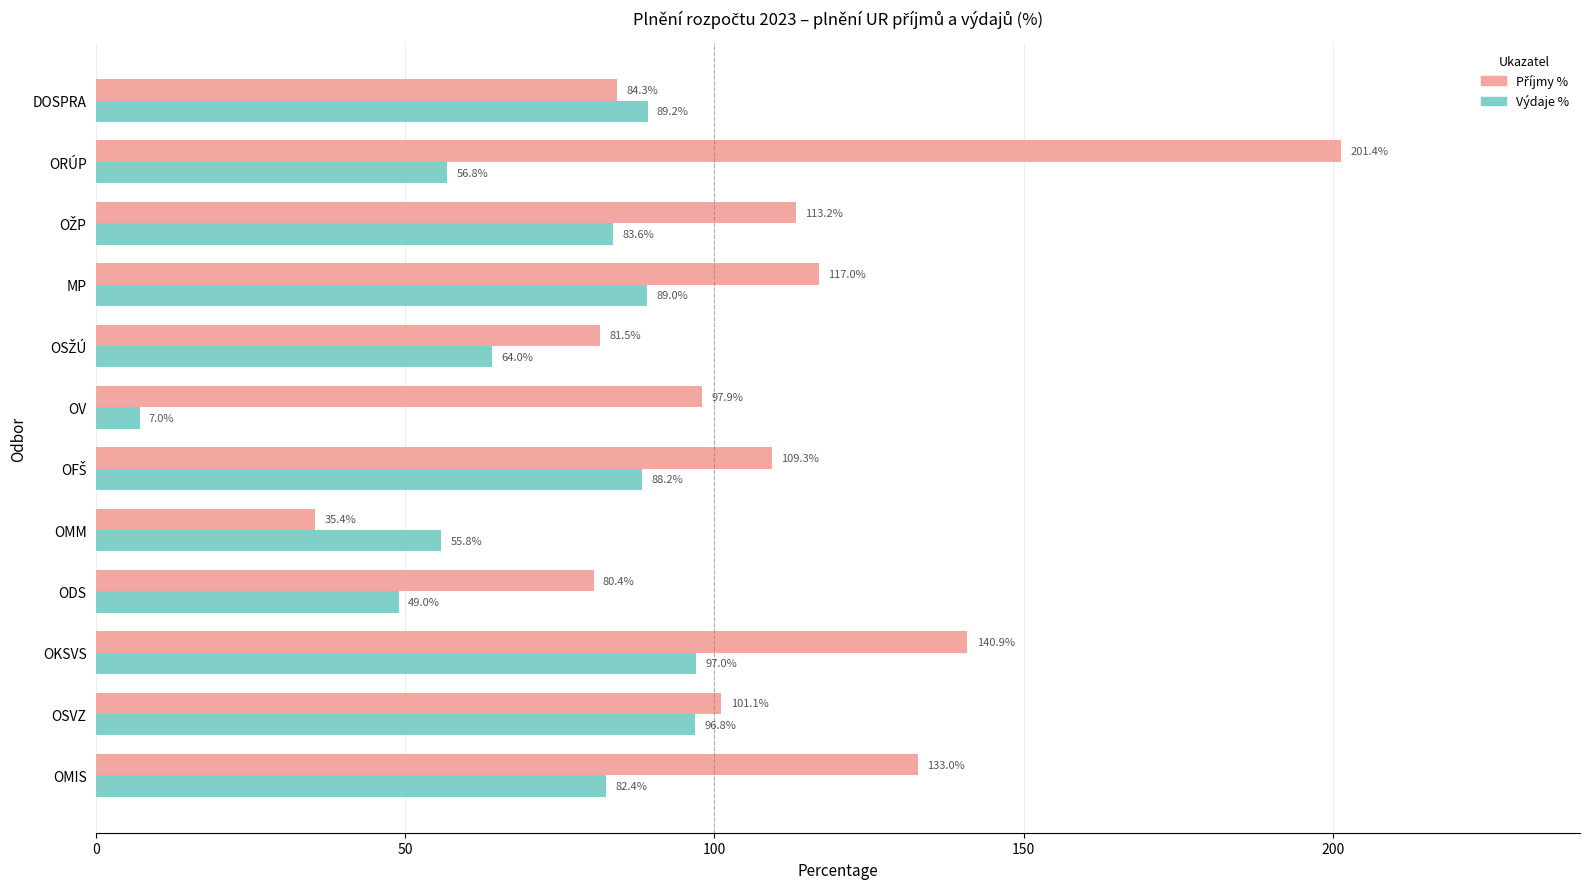

What is the minimum value shown in the chart?

7.0